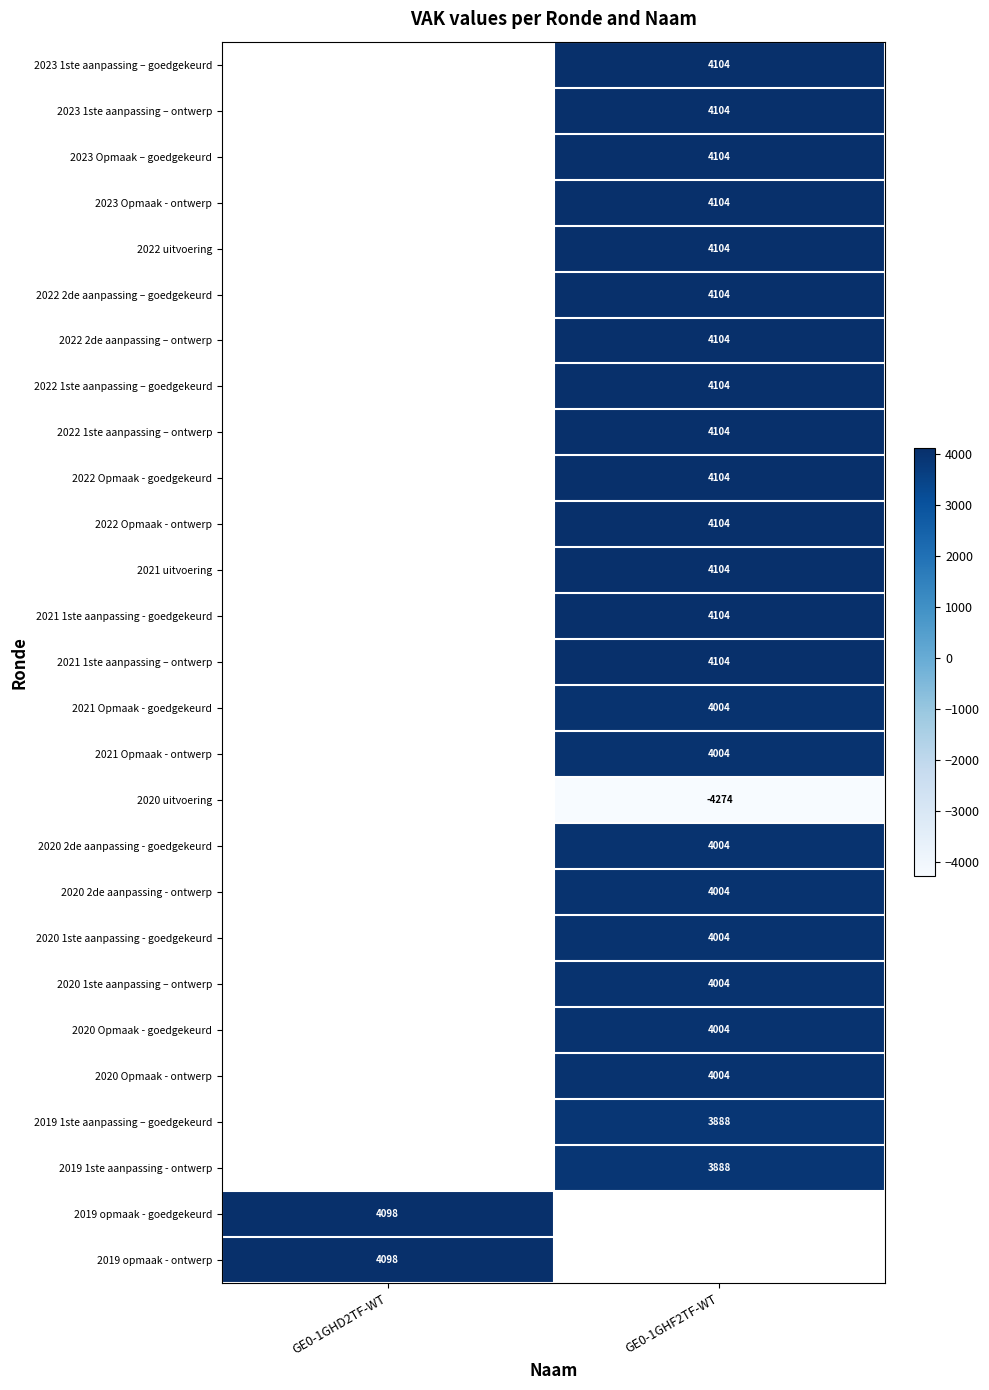

True or false: 2022 uitvoering has a value of 5962.4 at GE0-1GHF2TF-WT.

False